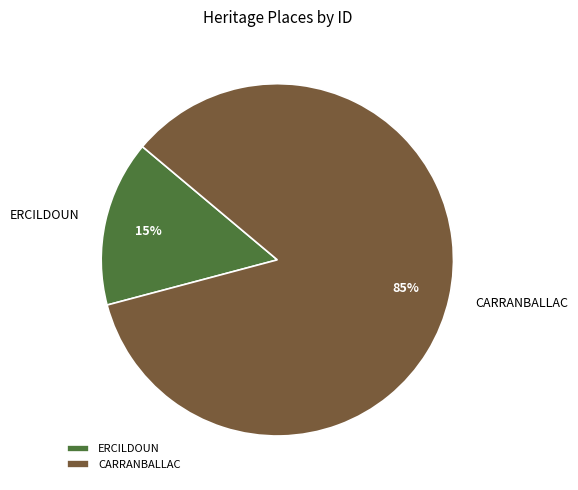

The CARRANBALLAC slice represents 85% of the pie. True or false?

True